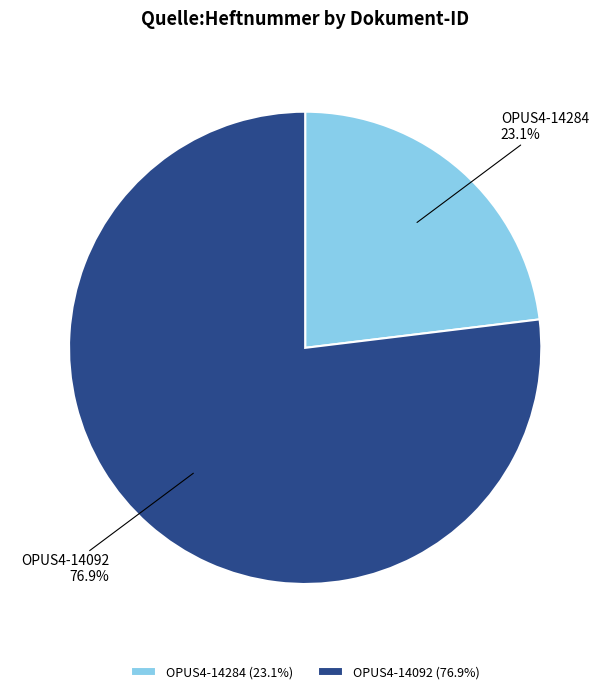

Which category accounts for the majority?

OPUS4-14092